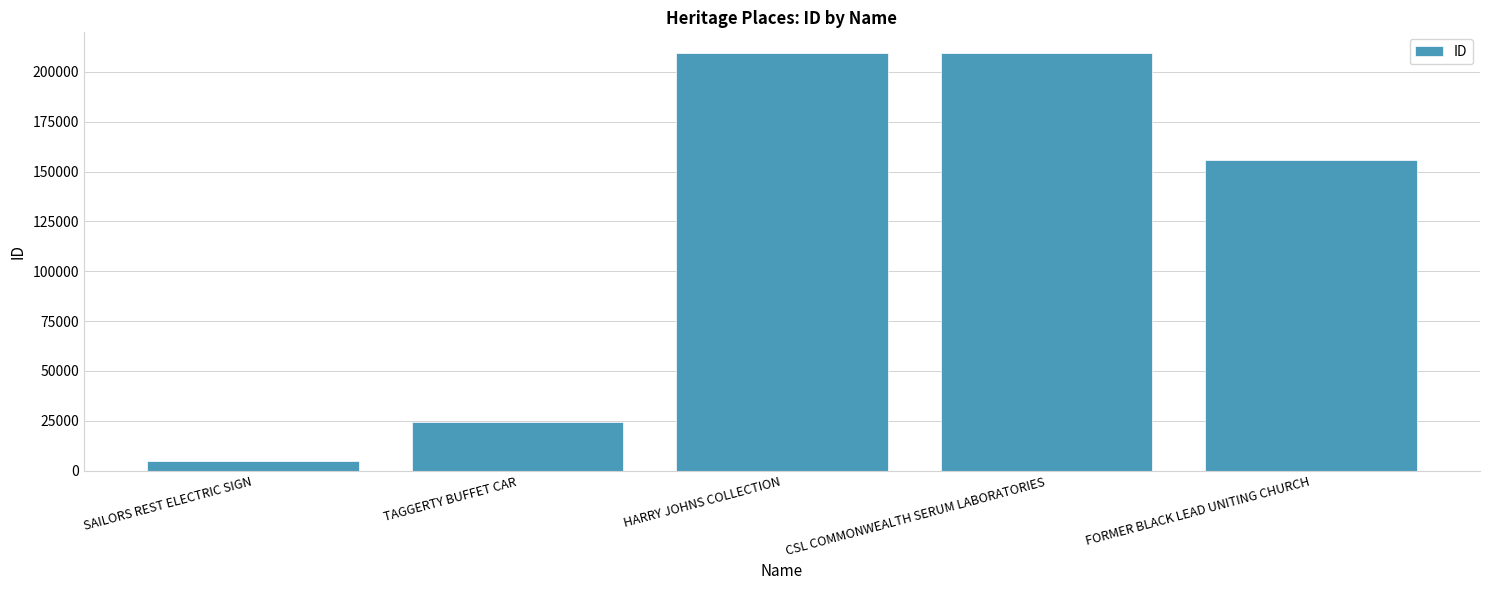

What is the value of the 2nd bar from the left?

24285